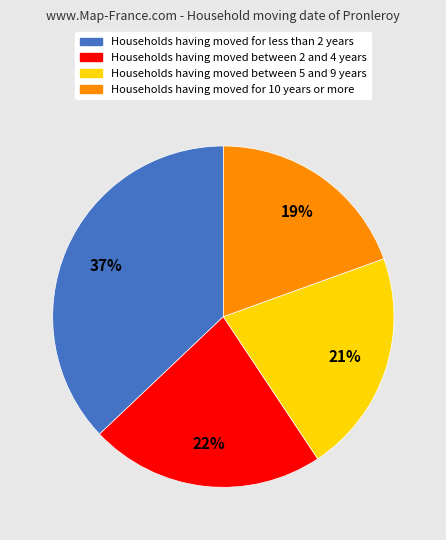

To the nearest percent, what is the difference between the largest and smallest slice percentages?

18%